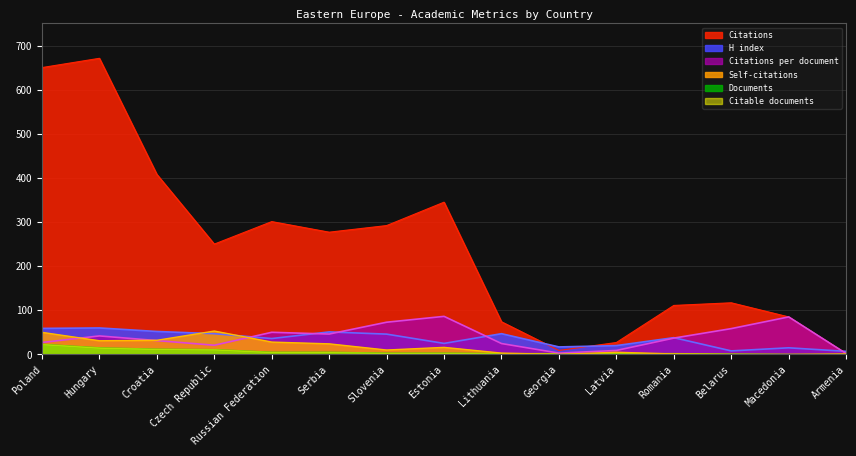

What is the difference between the maximum and minimum values in the Citations per document series?

84.2